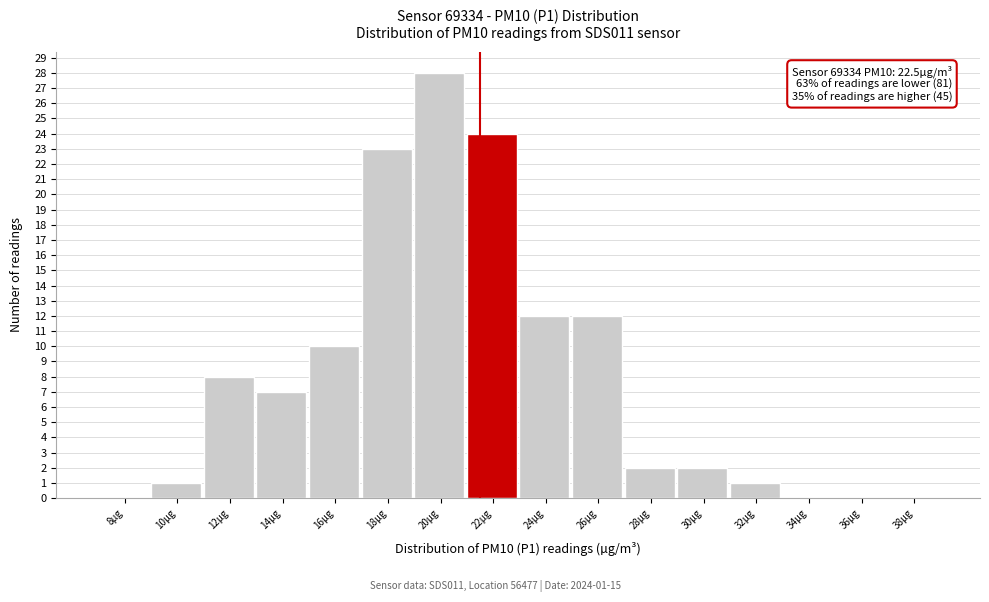

Reading right to left, list all the values displayed in this chart.

38µg=0	36µg=0	34µg=0	32µg=1	30µg=2	28µg=2	26µg=12	24µg=12	22µg=24	20µg=28	18µg=23	16µg=10	14µg=7	12µg=8	10µg=1	8µg=0